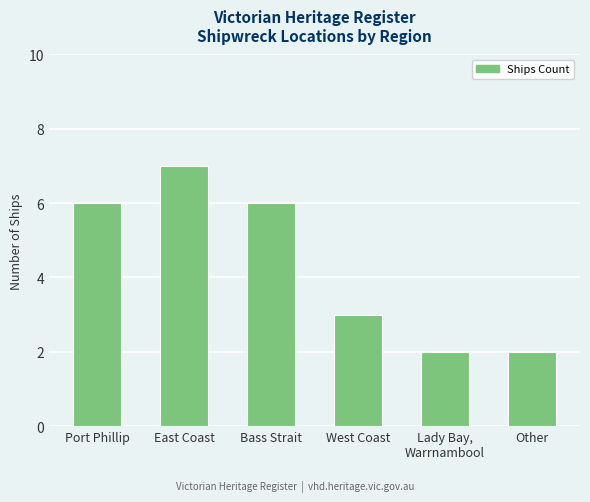

What is the label of the 2nd bar from the left?

East Coast